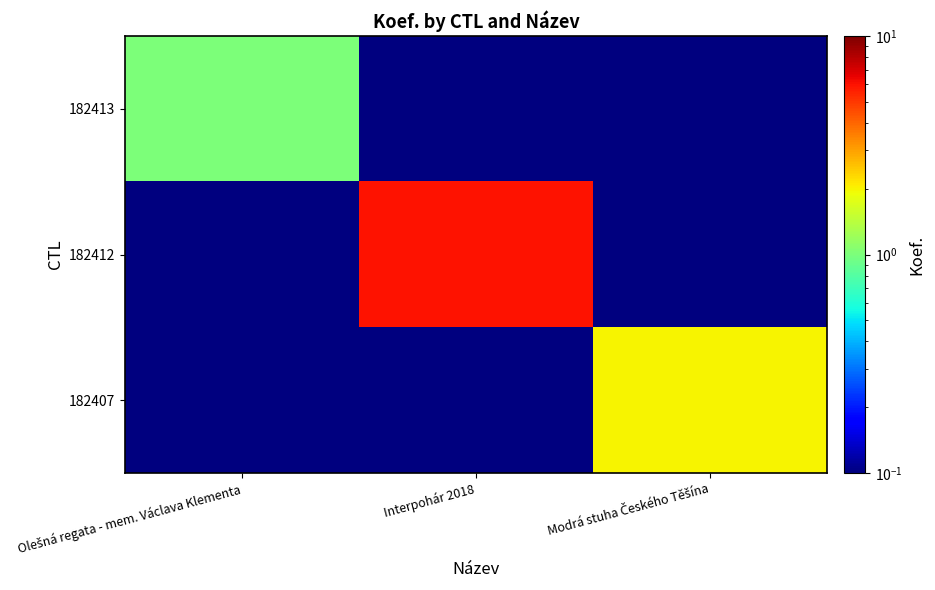

Which series changed the most between Olešná regata - mem. Václava Klementa and Modrá stuha Českého Těšína?

182407